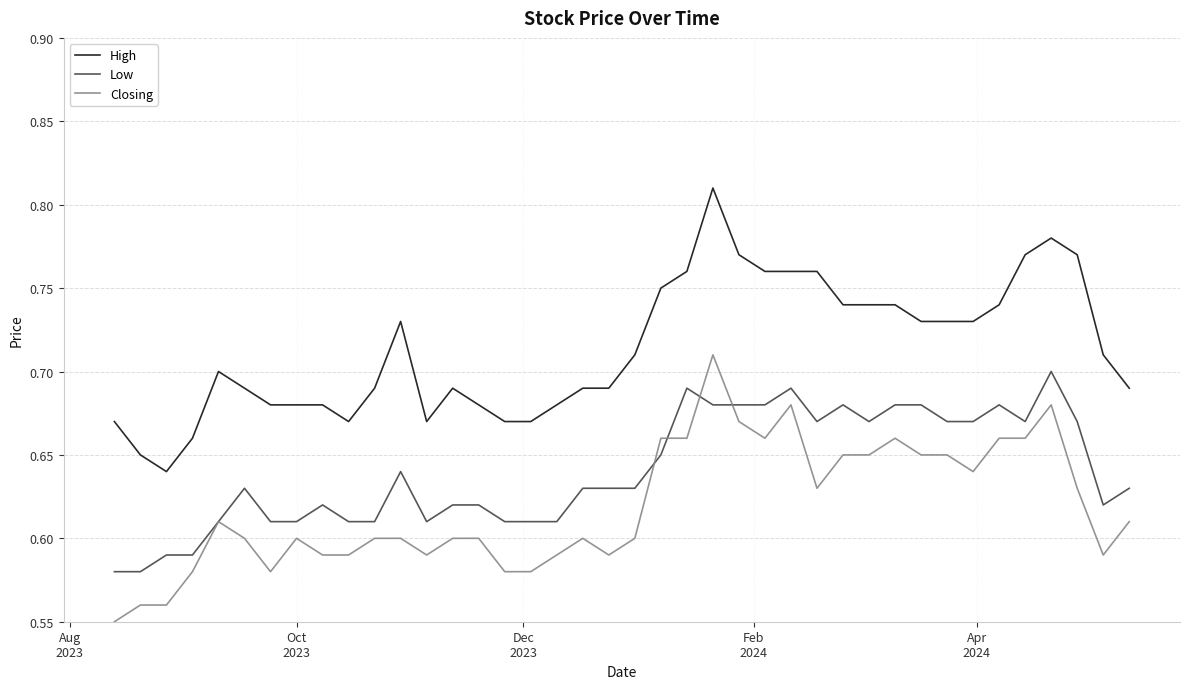

Which series has the largest total across all categories?

High